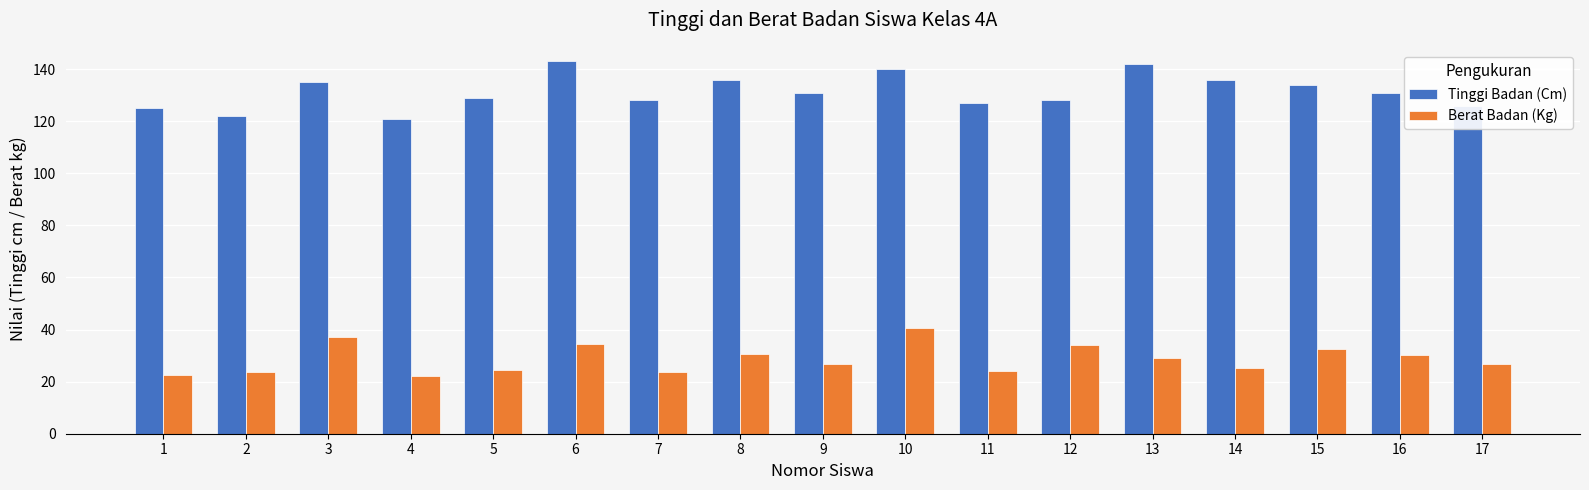

Is the value of Berat Badan (Kg) at 7 greater than the value of Tinggi Badan (Cm) at 10?

No